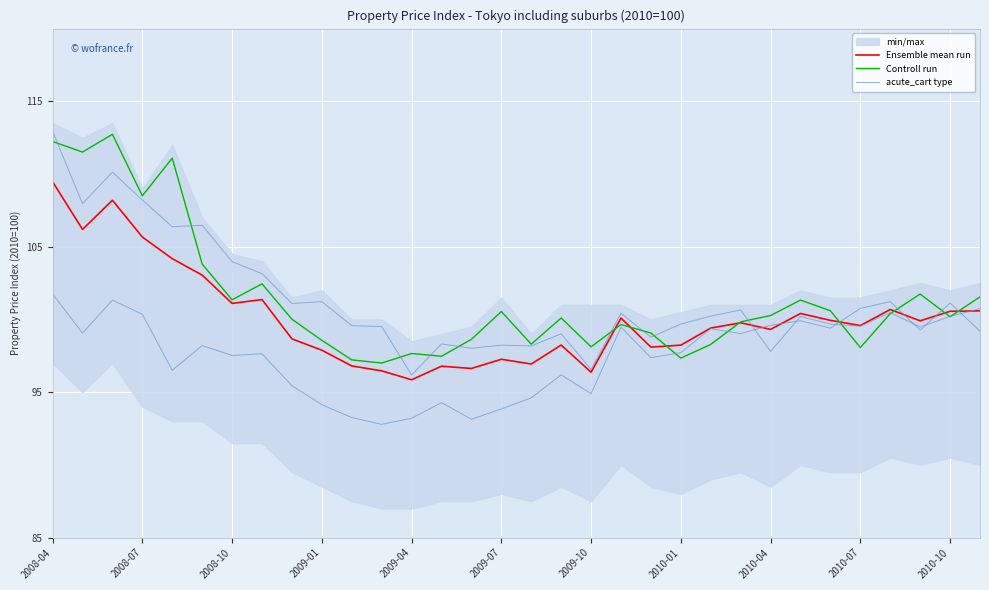

Which series changed the most between 2009-01 and 14?

acute_cart type